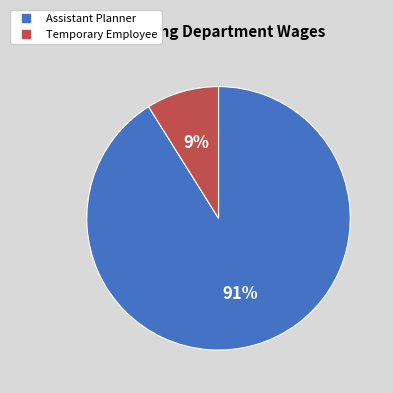

To the nearest percent, what is the difference between the Assistant Planner and Temporary Employee slice percentages?

82%